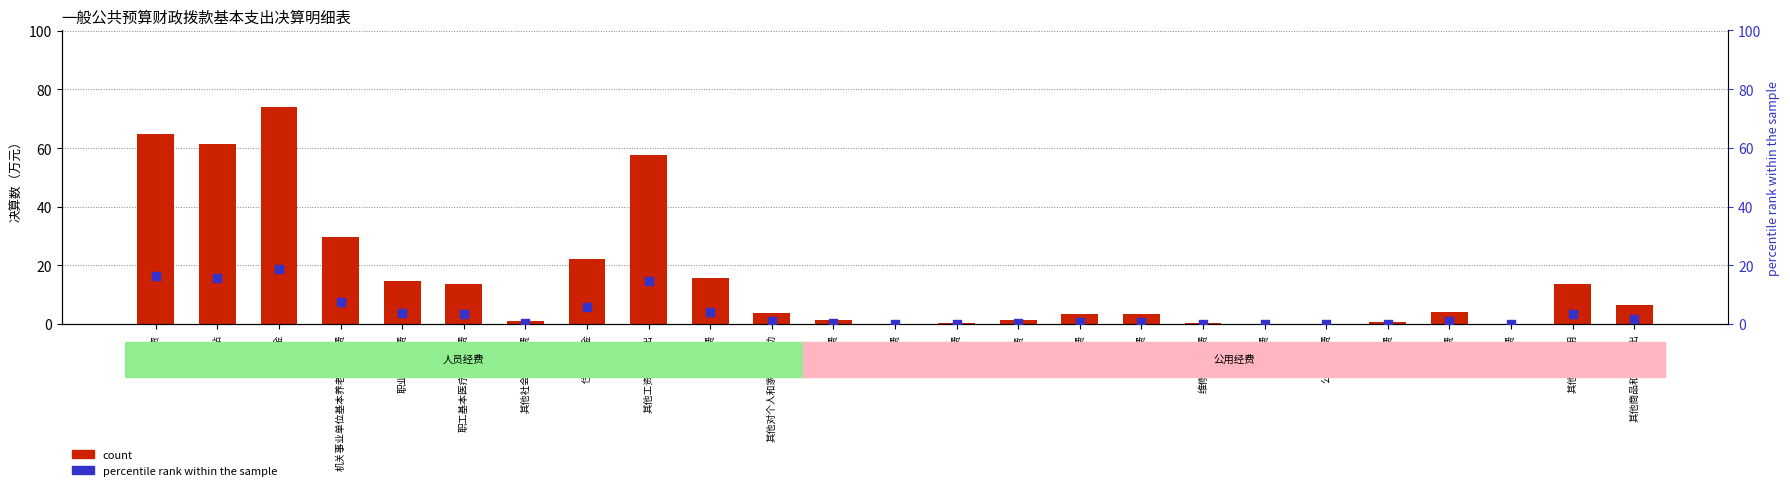

Which series contains the highest Y value?

count